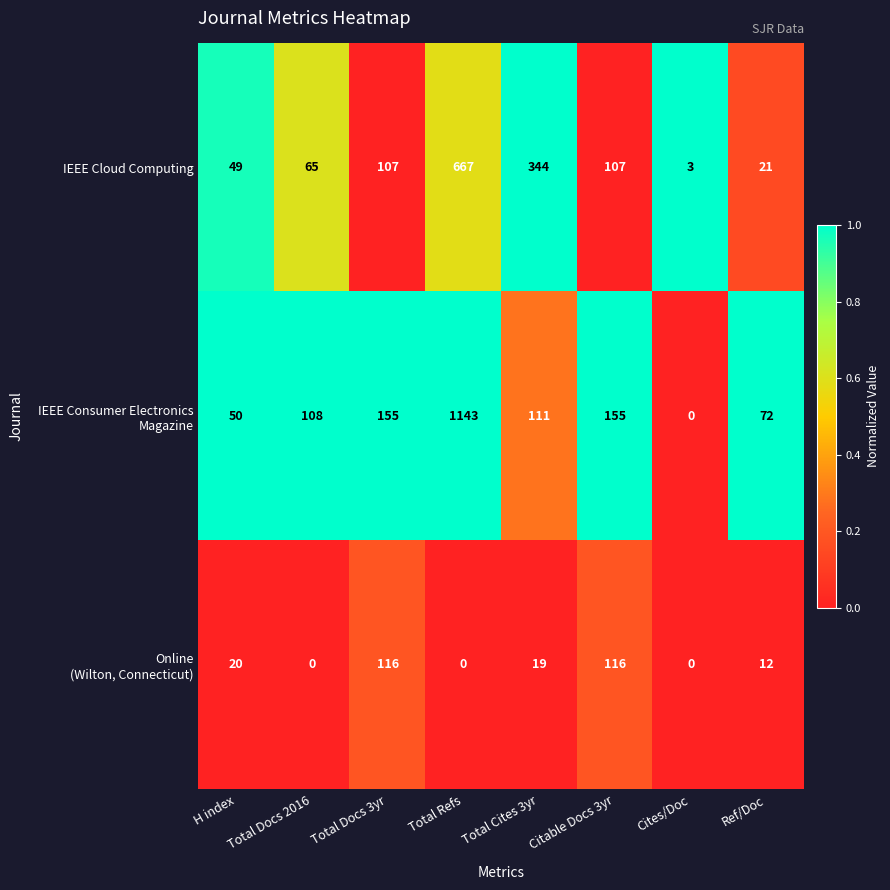

At which category does the chart reach its peak across all series?

Total Refs